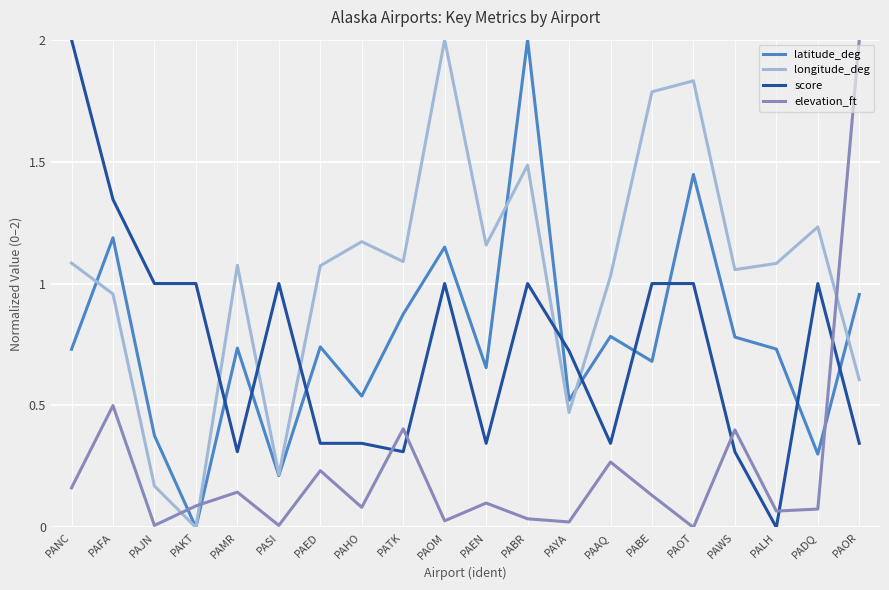

True or false: latitude_deg has more than 0 interior local peaks.

True